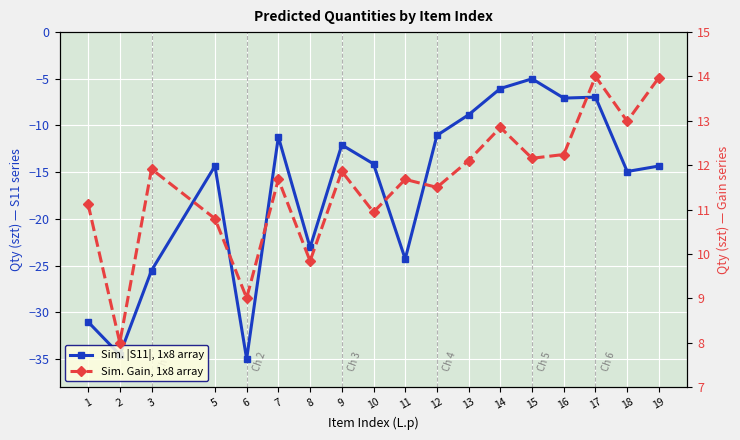

True or false: Sim. |S11|, 1x8 array has a value of -2.2 at 13.

False